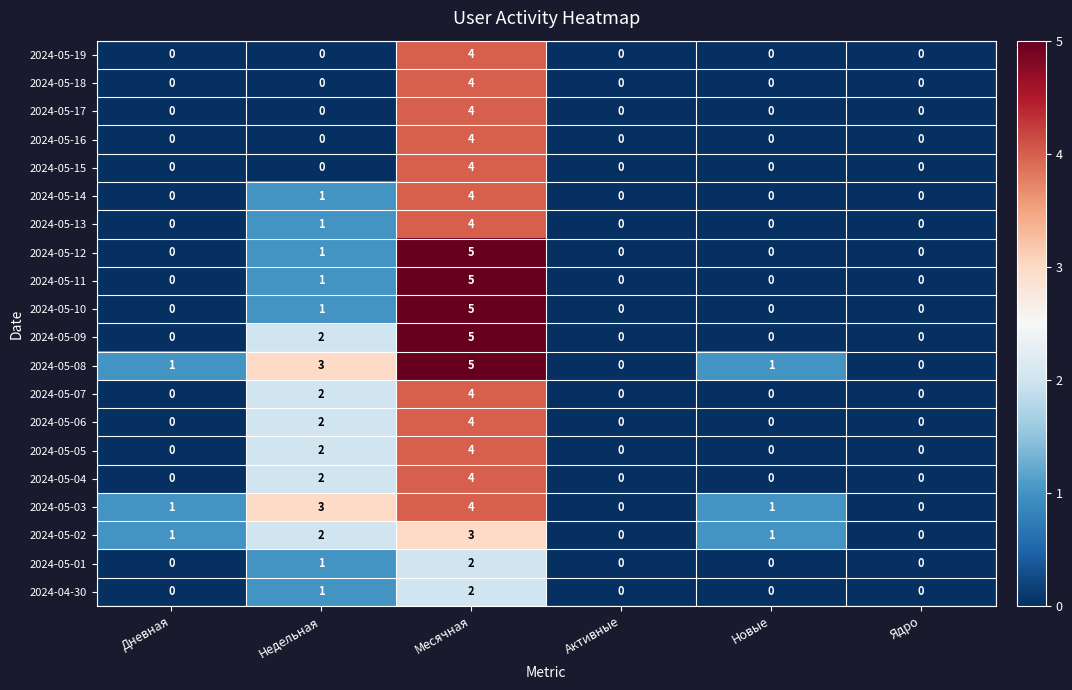

What is the difference between the maximum and minimum values in the 2024-05-04 series?

4